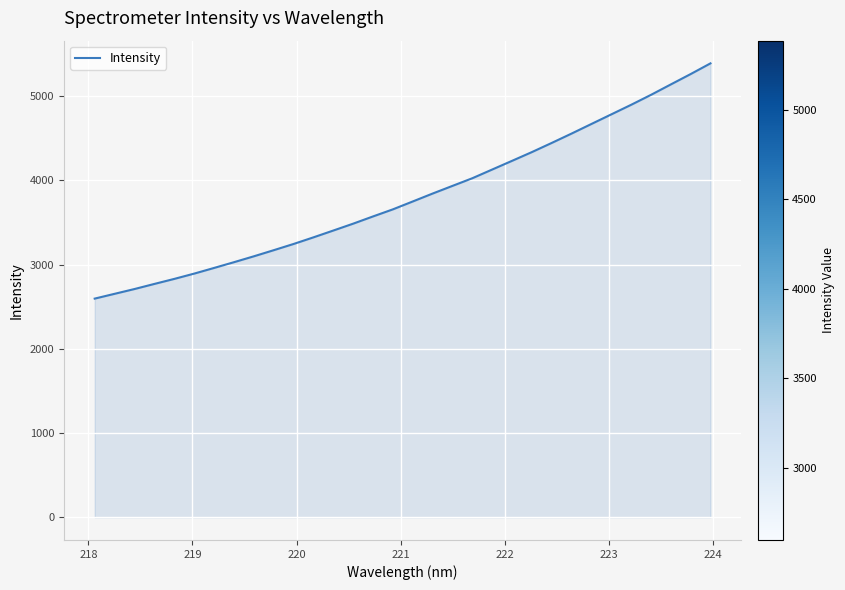

What is the minimum value shown in the chart?

2595.7